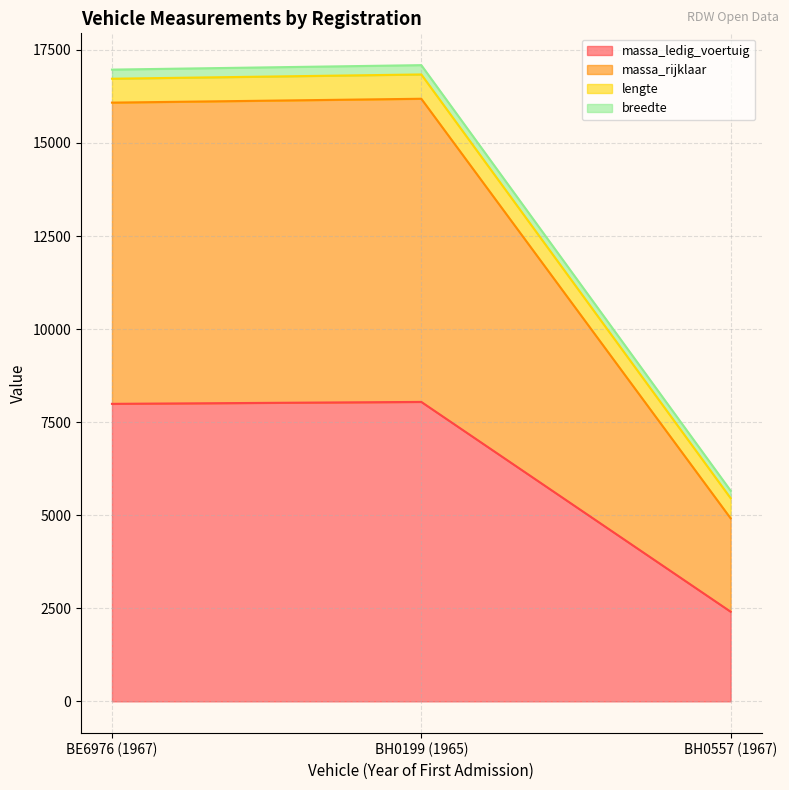

How many lines are shown in the chart?

4